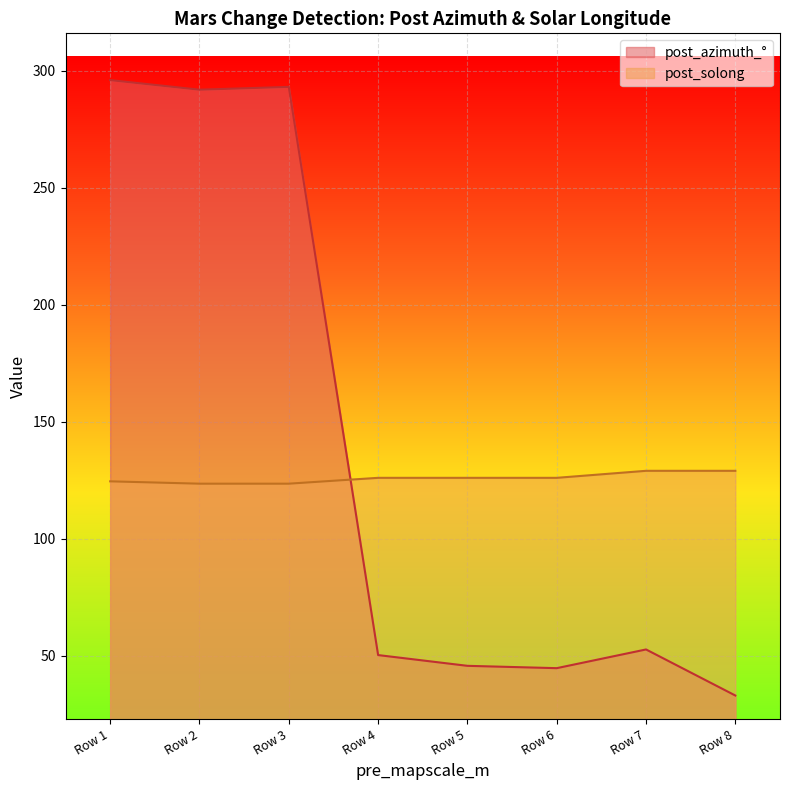

How many lines are shown in the chart?

2